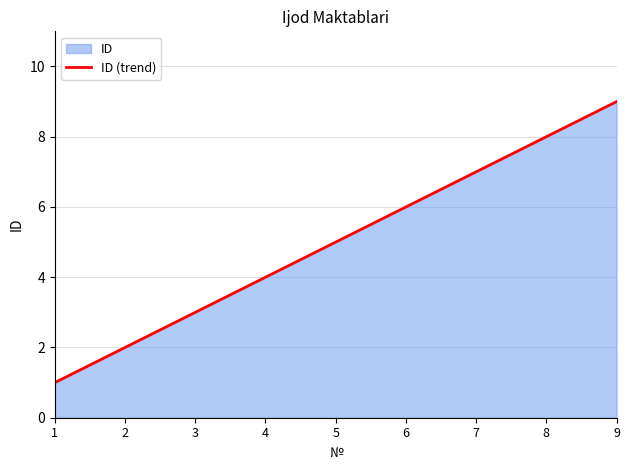

Rank the categories by value from lowest to highest.

1, 2, 3, 4, 5, 6, 7, 8, 9